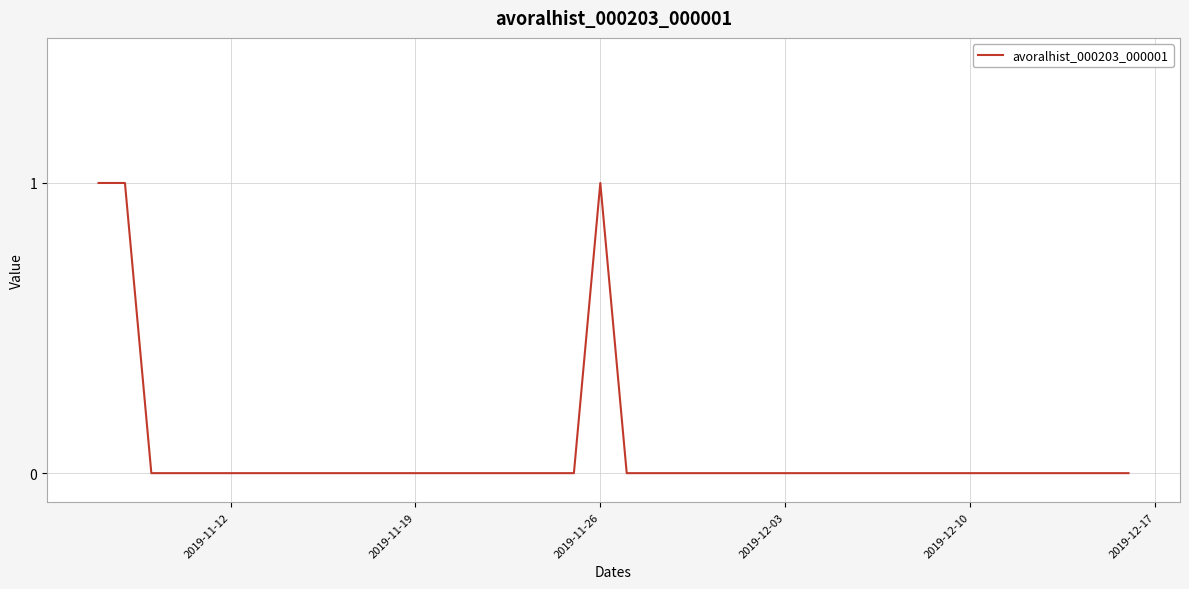

What is the difference between the maximum and minimum values?

1